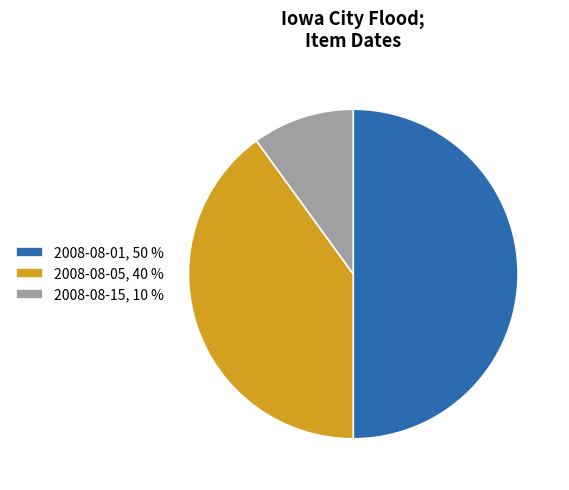

Count the number of slices in the pie.

3